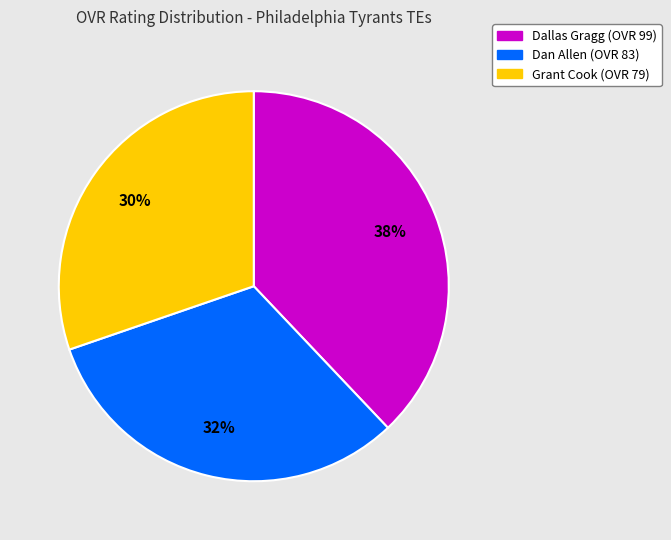

To the nearest percent, what percentage of the pie is Dallas Gragg?

38%